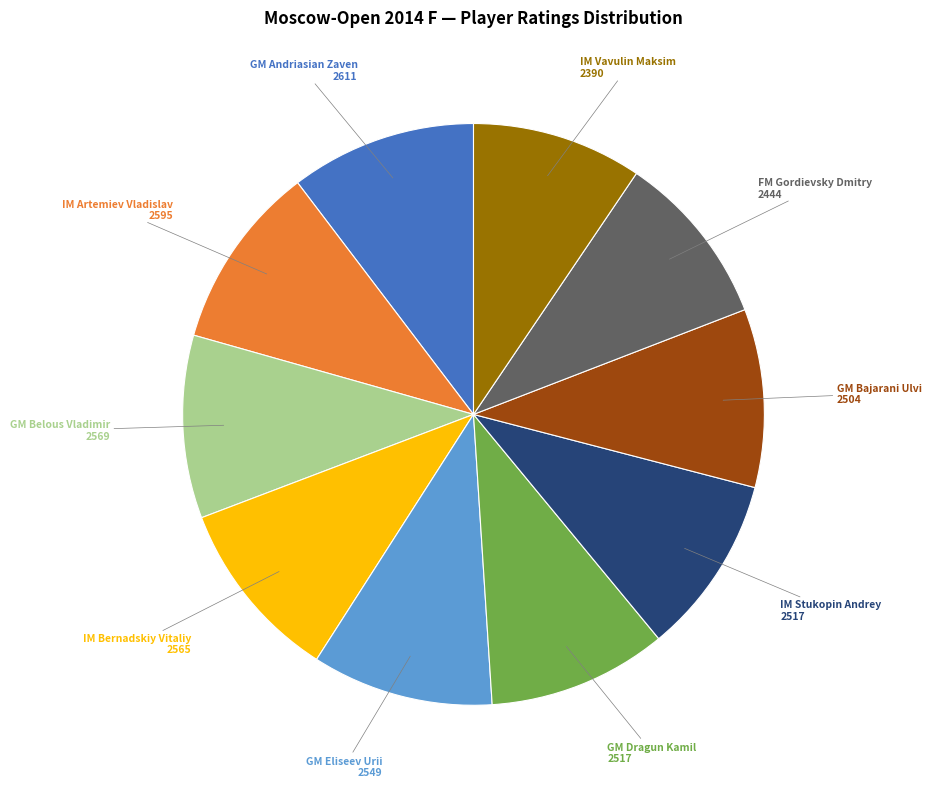

What is the ratio of the value at GM Bajarani Ulvi to the value at GM Belous Vladimir?

1.0